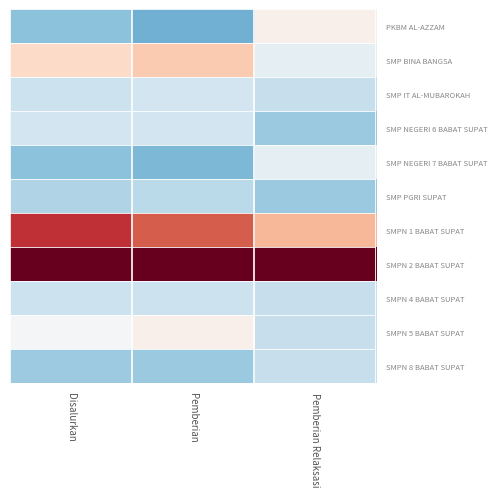

Between Pemberian and Pemberian Relaksasi, which is larger?

Pemberian Relaksasi